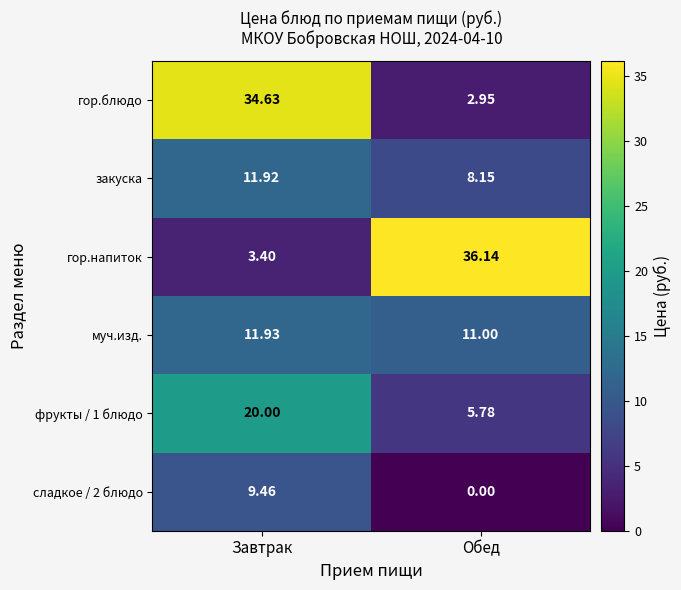

At which label is сладкое / 2 блюдо closest to 4?

Обед